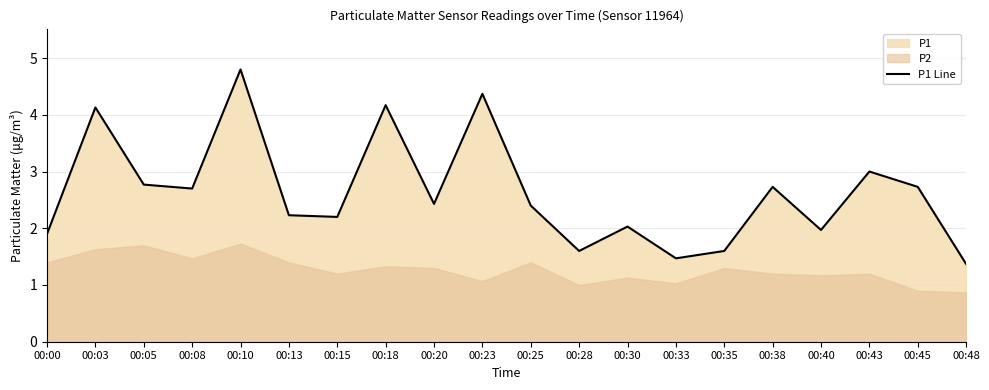

The chart shows a value of 3.9 at 00:43. True or false?

False